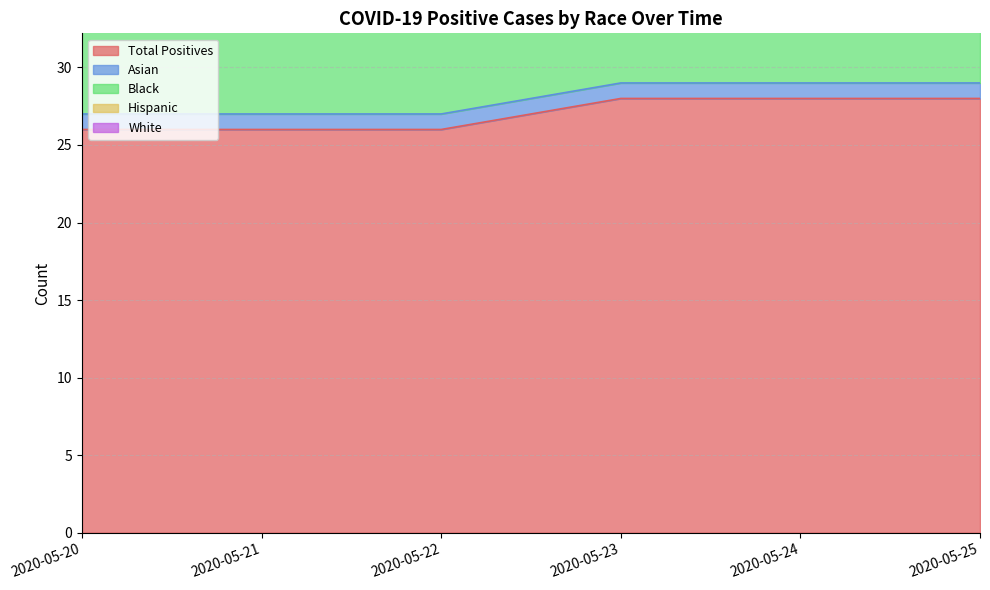

What is the minimum value for Total Positives?

26